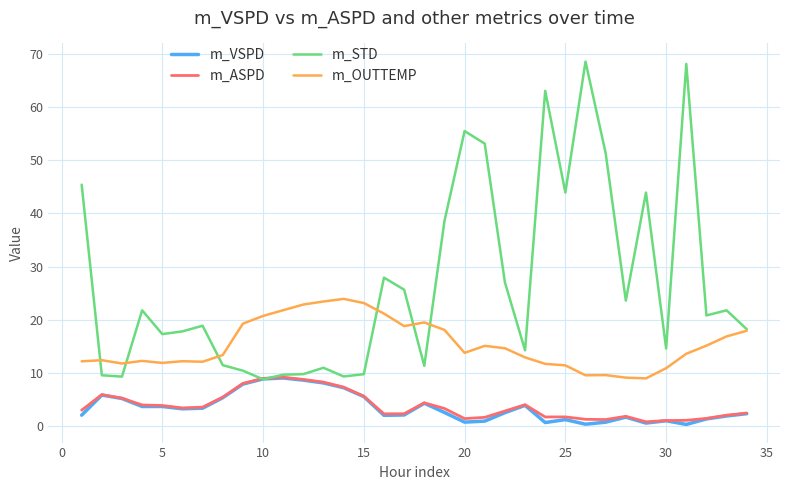

Which series has the largest total across all categories?

m_STD